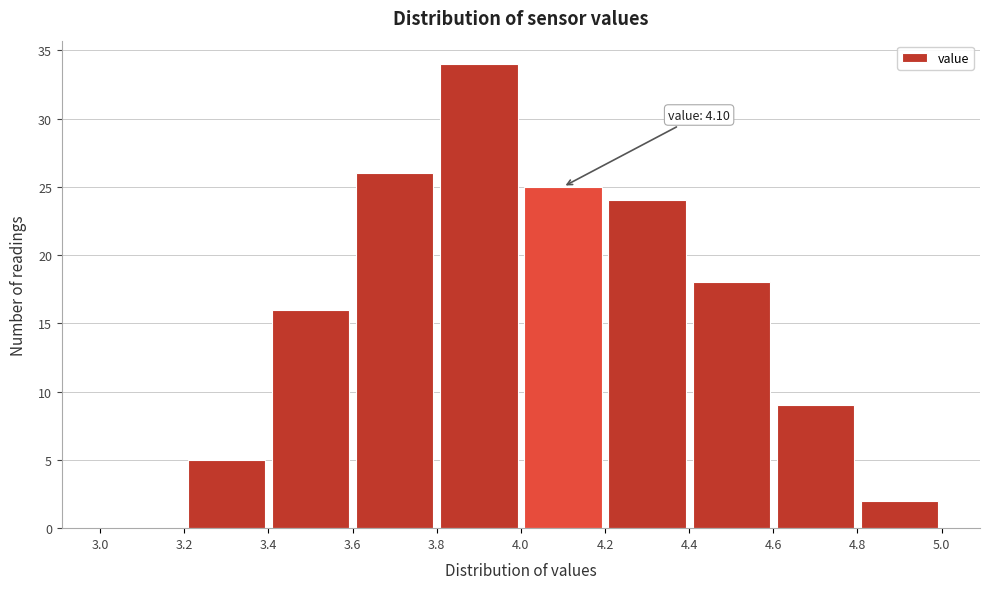

Which range on the x-axis has the tallest bar?

3.8 to 4.0